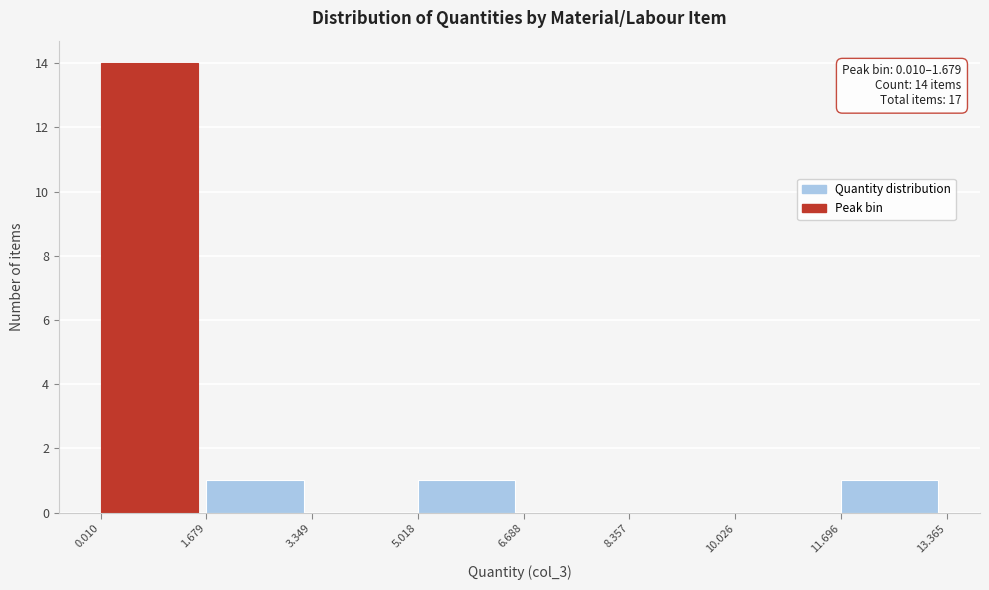

Over which range of the x-axis is the bar tallest?

0.010 to 1.679